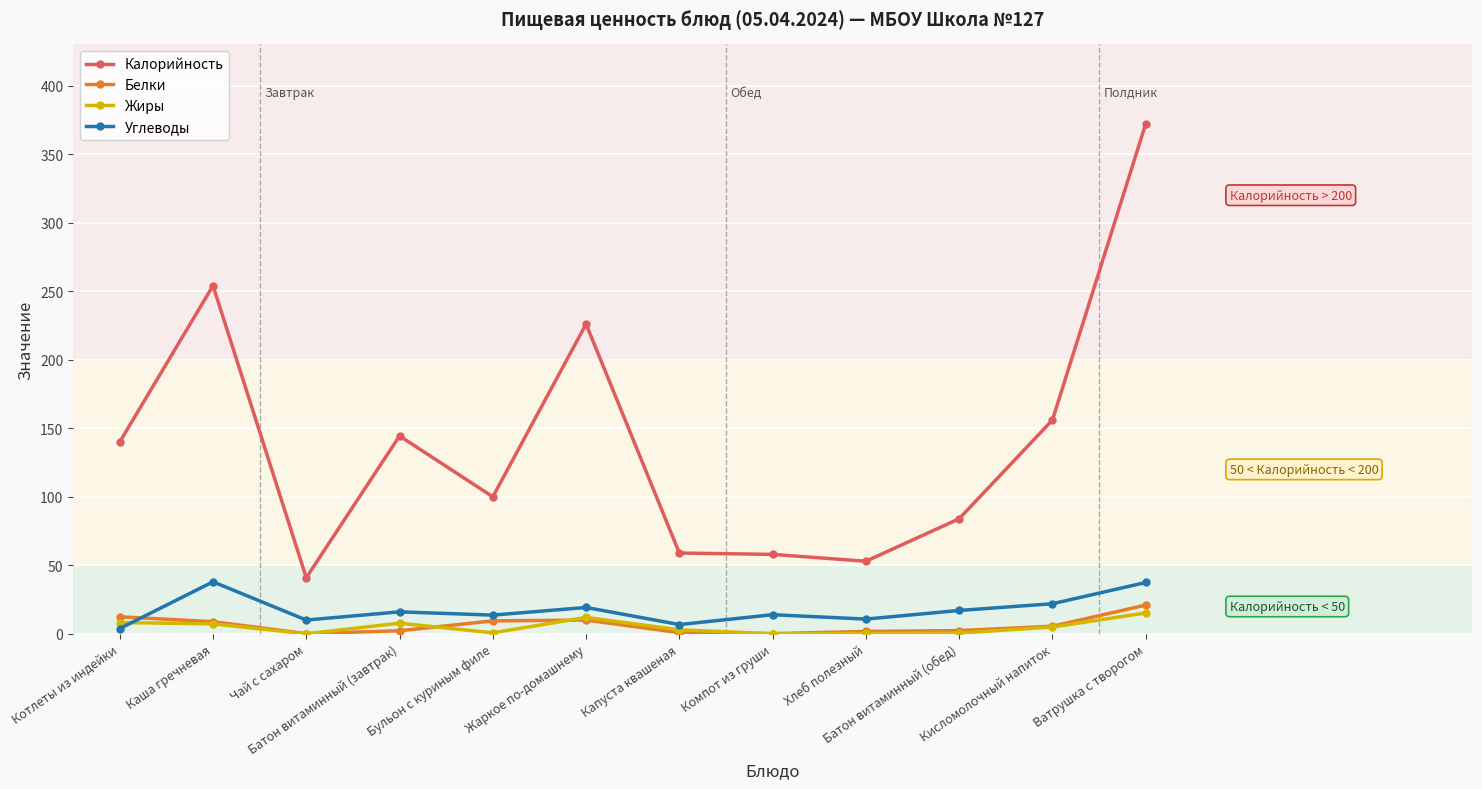

Which series has the widest spread of values?

Калорийность